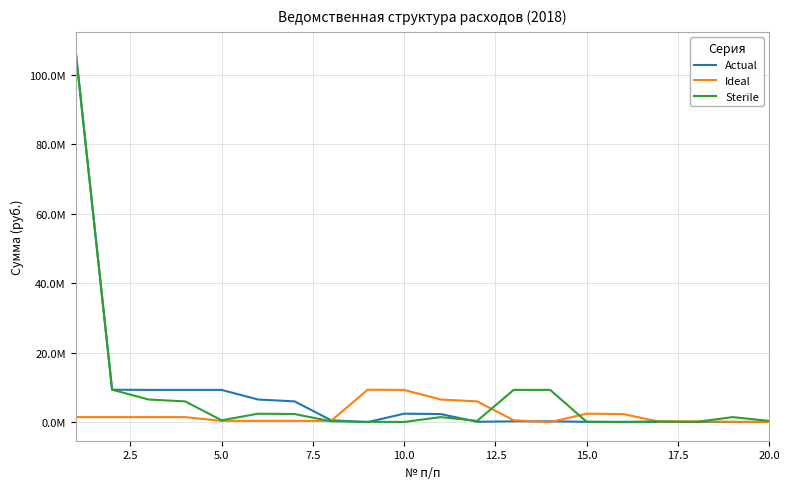

True or false: Actual and Ideal cross at least once.

True